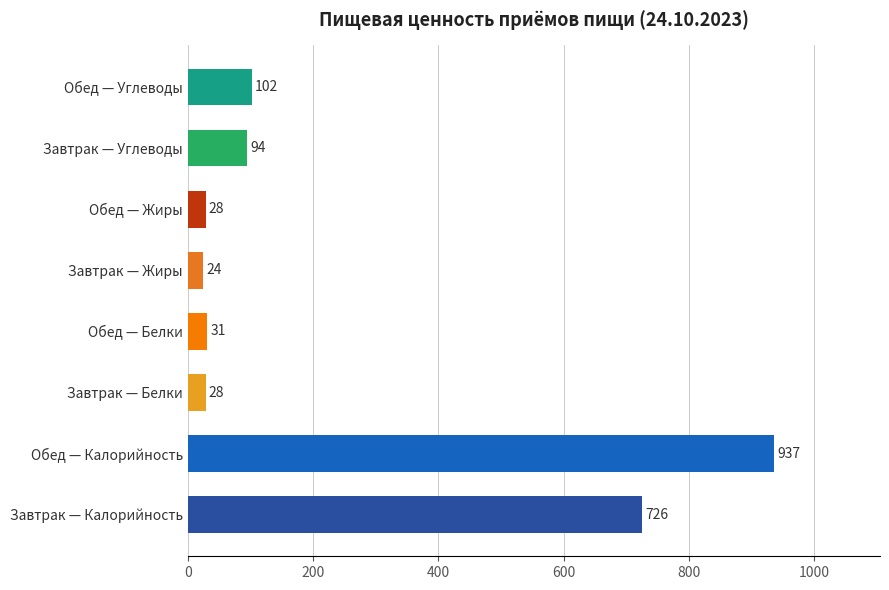

What is the sum of the values at Завтрак — Белки and Завтрак — Жиры?

52